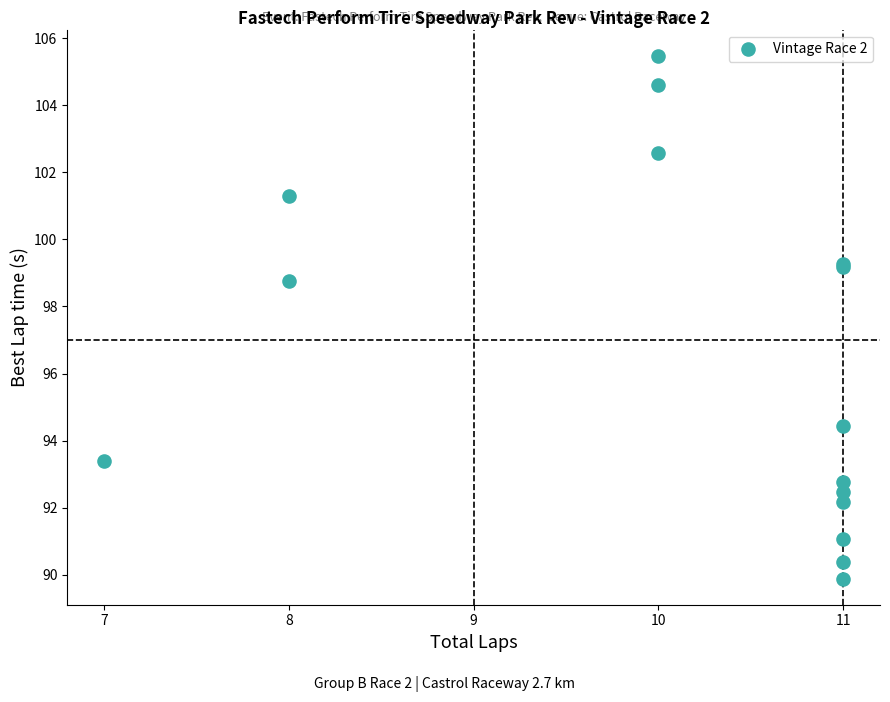

What Y value in the scatter plot is closest to 97?

98.7